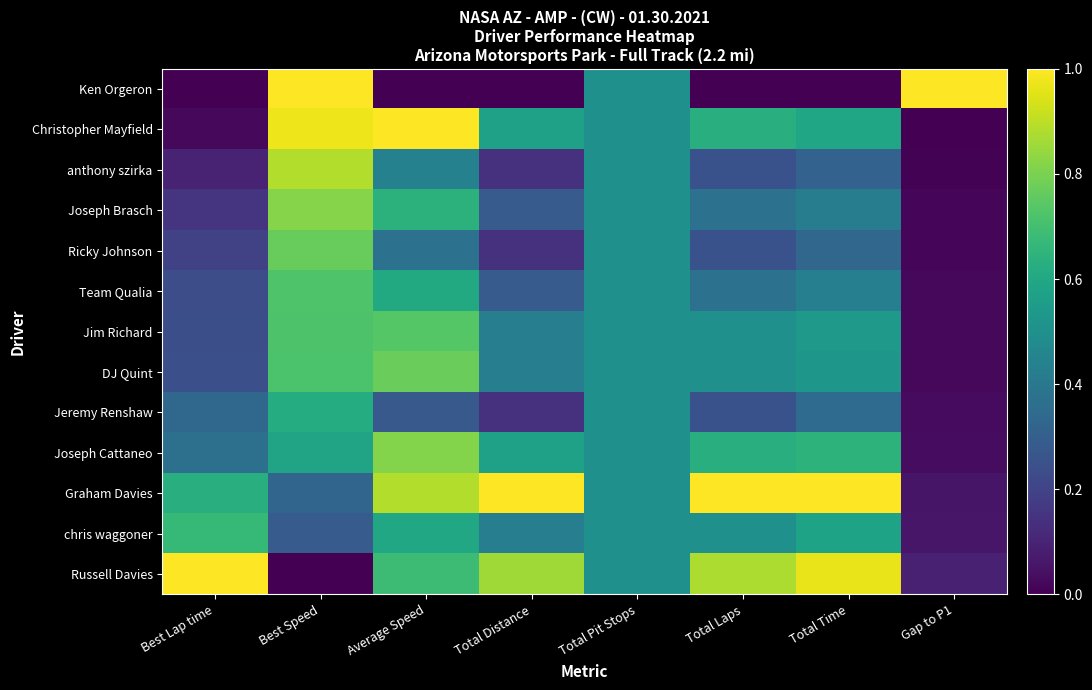

How many series are shown in this chart?

13